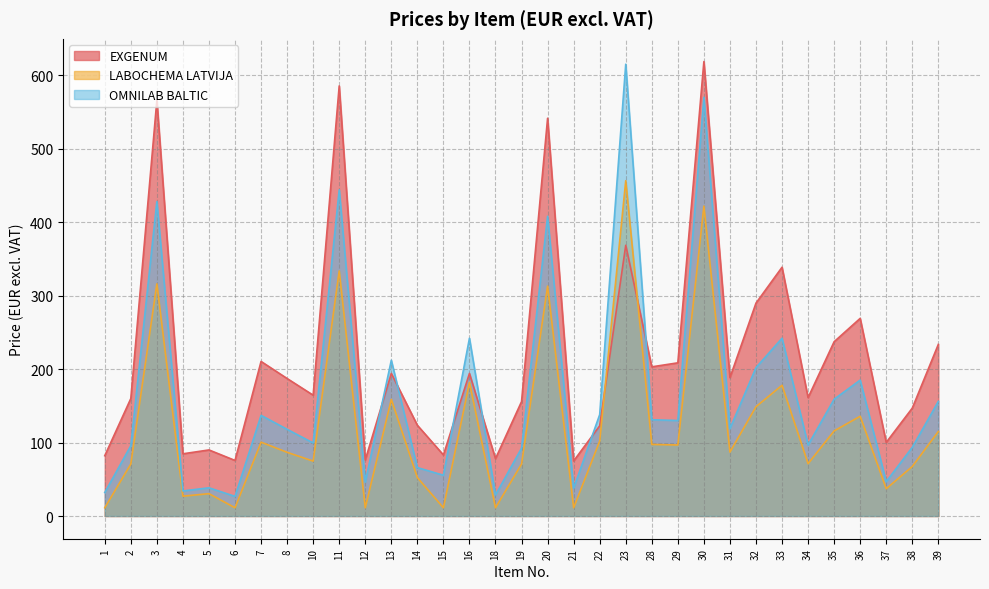

Which series ends up on top after the final intersection of EXGENUM and LABOCHEMA LATVIJA?

EXGENUM